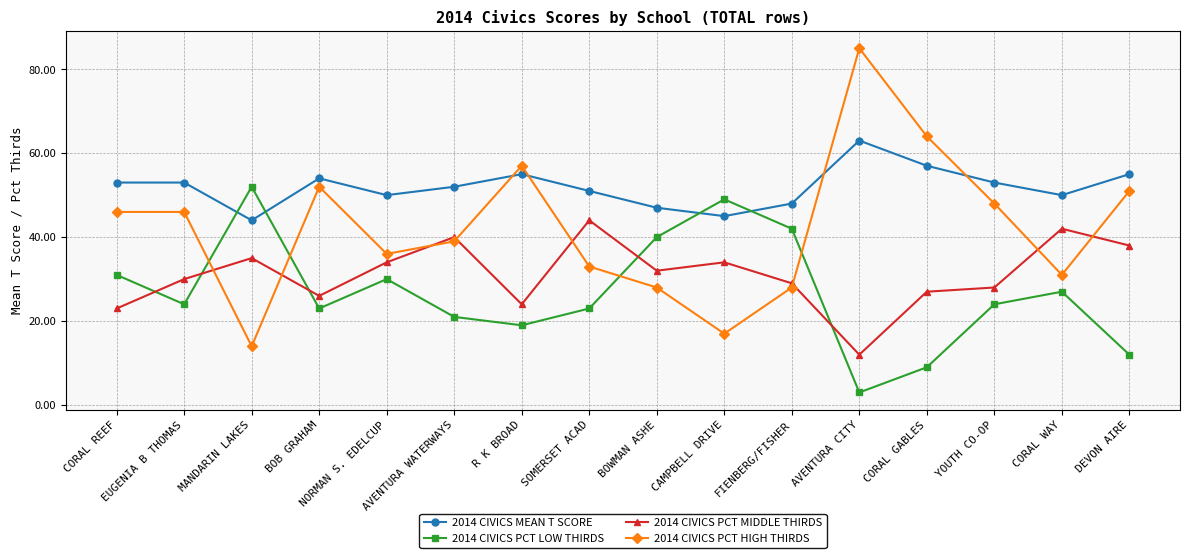

Rank the series by their average value, from highest to lowest.

2014 CIVICS MEAN T SCORE, 2014 CIVICS PCT HIGH THIRDS, 2014 CIVICS PCT MIDDLE THIRDS, 2014 CIVICS PCT LOW THIRDS